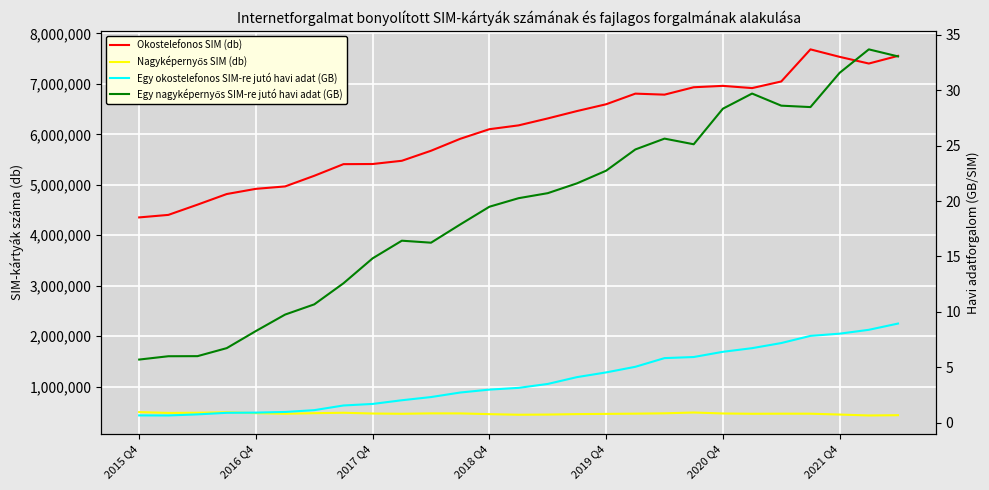

At which category is the sum across all series the highest?

23